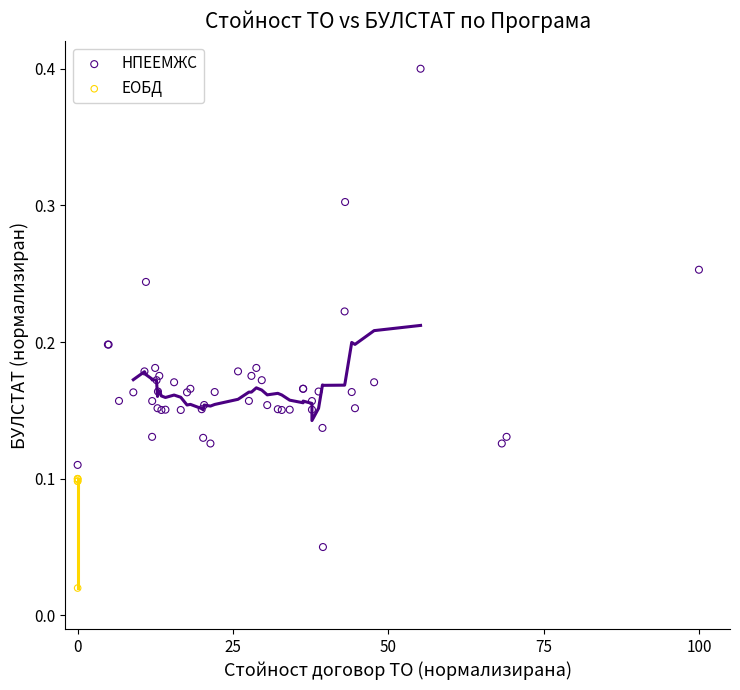

Which series has the largest Y range (max minus min)?

НПЕЕМЖС